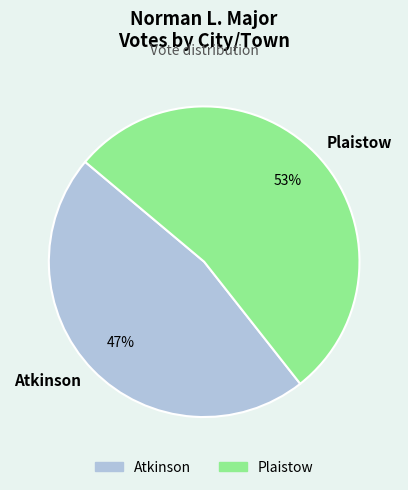

Which slice is the smallest?

Atkinson